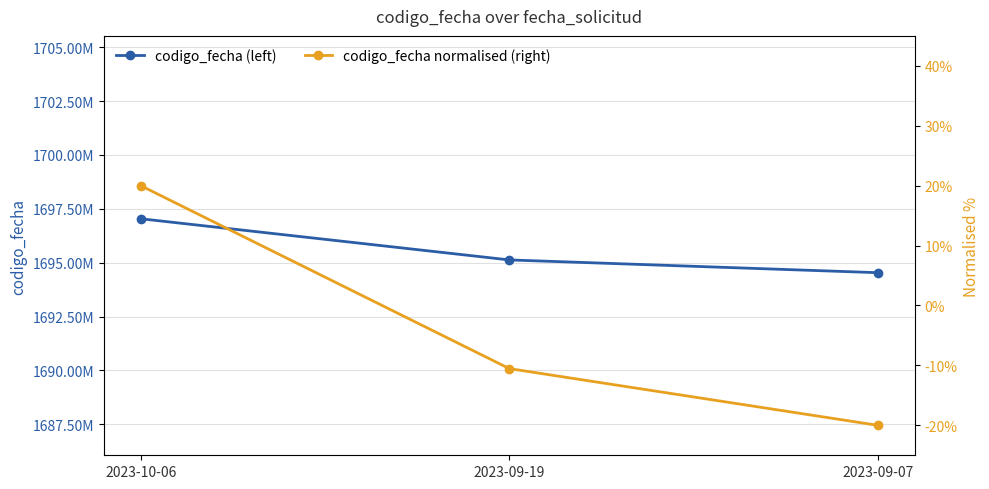

What is the difference between the highest and lowest values at 2023-09-19?

1695127905.5